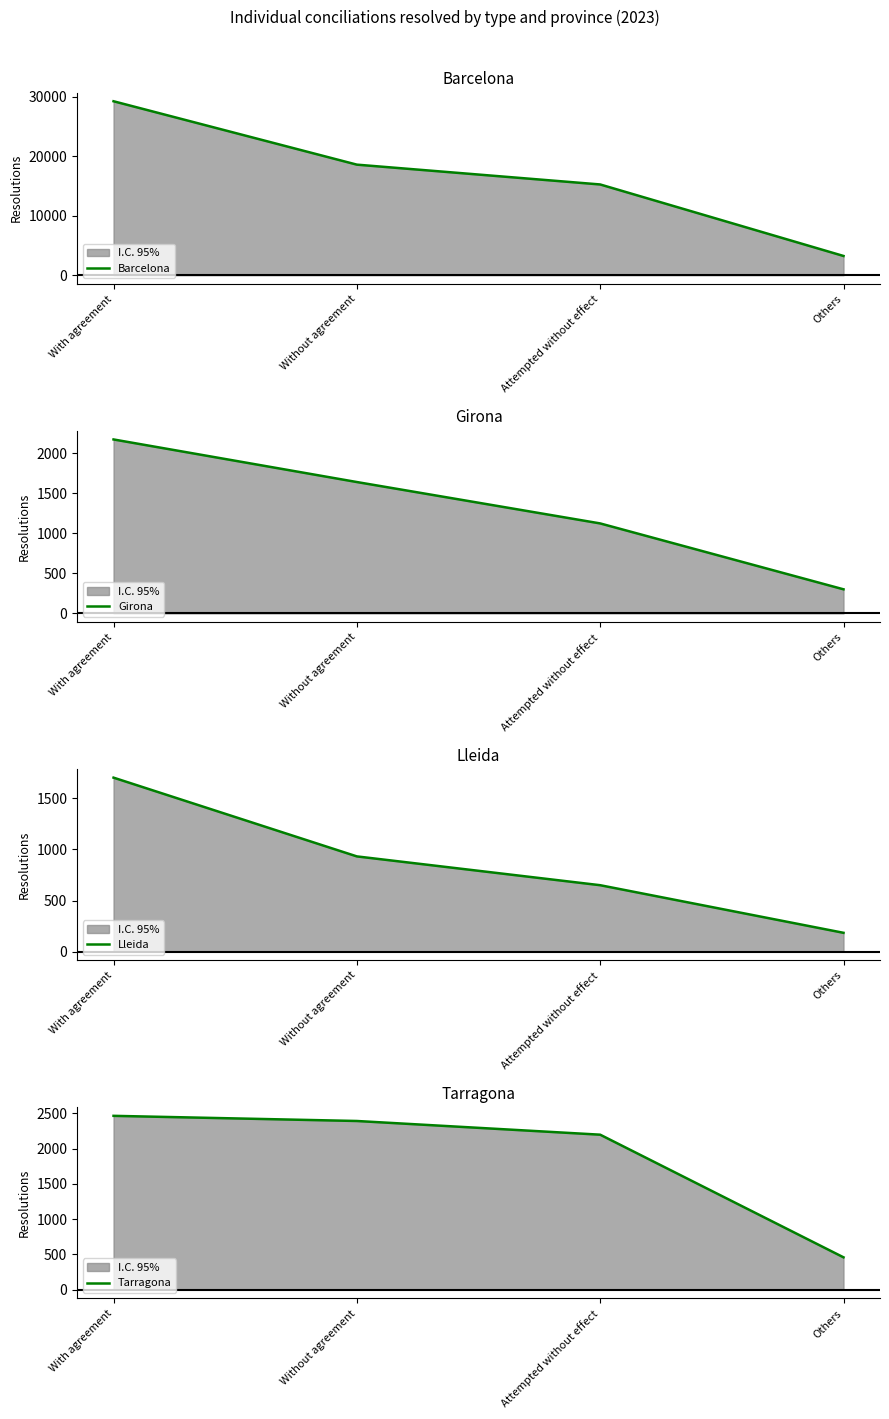

Which series changed the most between Attempted without effect and Others?

Barcelona